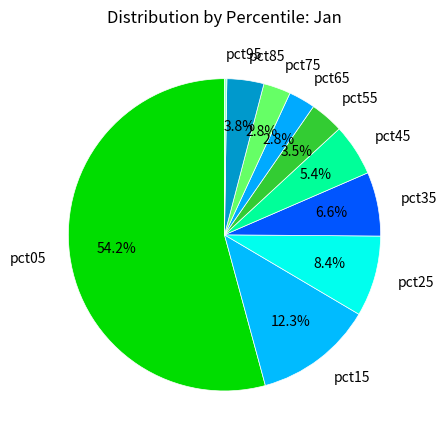

Which category has the biggest portion of the pie?

pct05